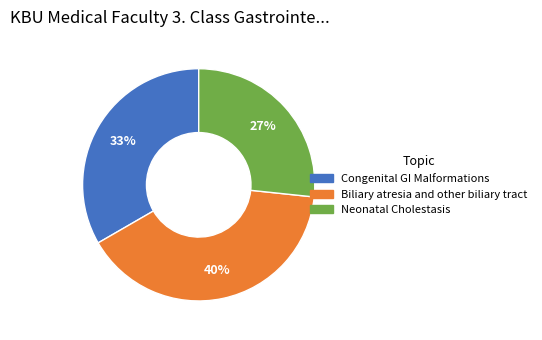

Is the sum of Congenital GI Malformations and Neonatal Cholestasis greater than half?

Yes